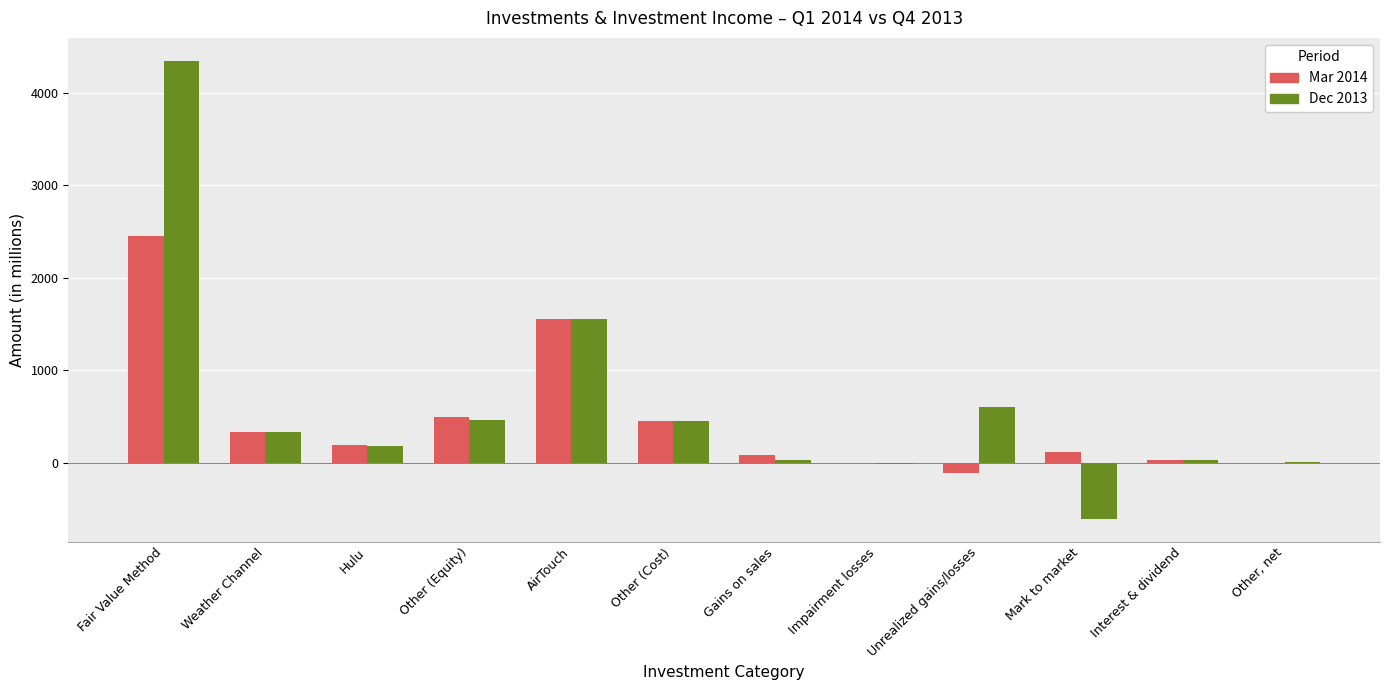

Is the value of Dec 2013 at Unrealized gains/losses greater than the value of Mar 2014 at Hulu?

Yes